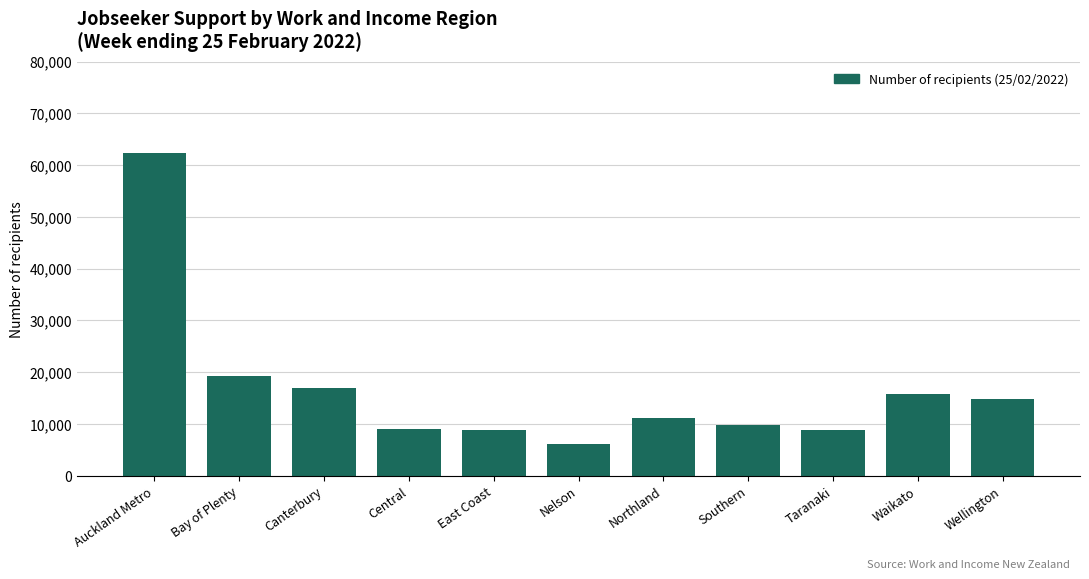

Which label corresponds to the smallest value in the chart?

Nelson